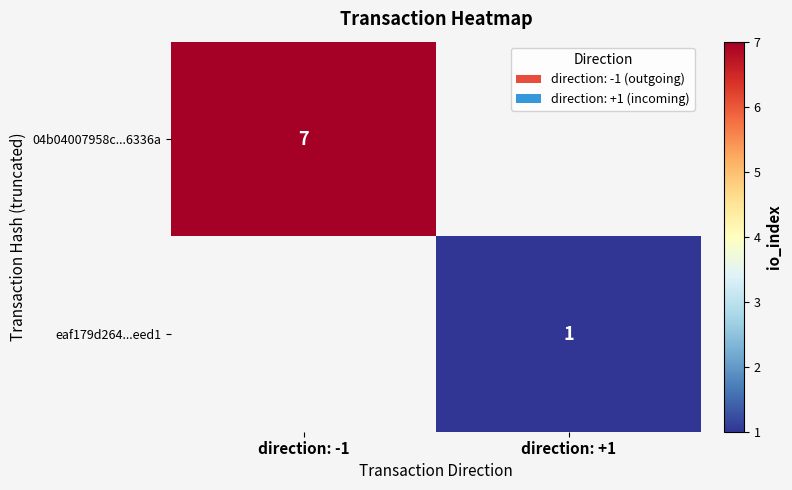

Is it true that eaf179d264...eed1 equals 0.7 at direction: +1?

False